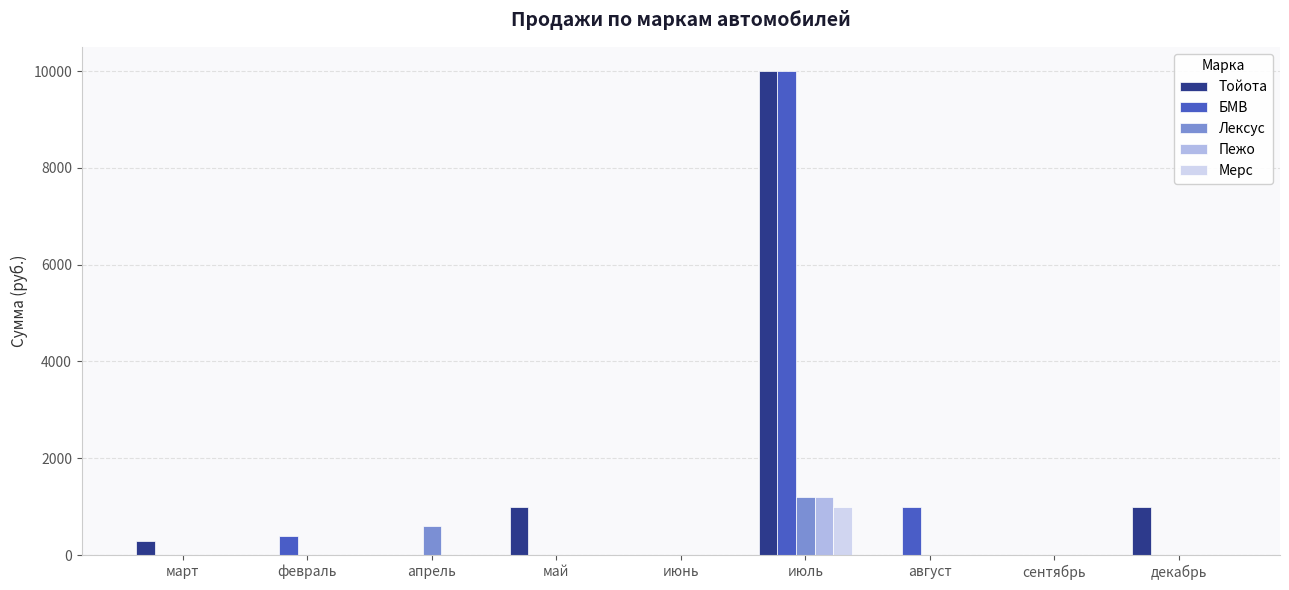

Is it true that Мерс equals 0 at август?

True